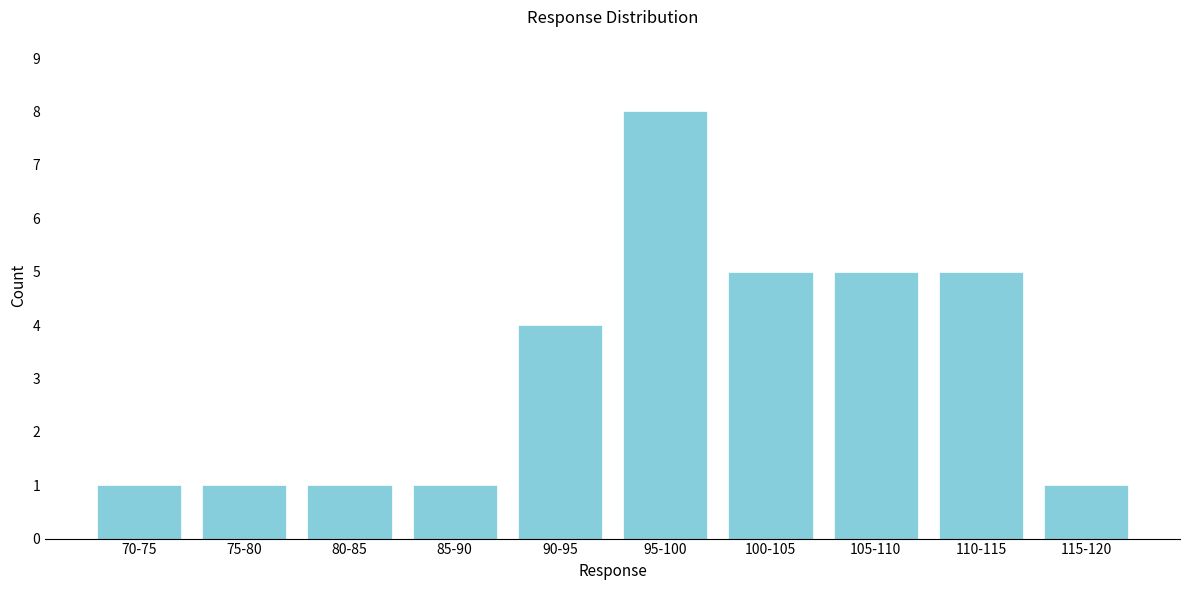

Reading left to right, extract all data points from this chart.

70-75=1	75-80=1	80-85=1	85-90=1	90-95=4	95-100=8	100-105=5	105-110=5	110-115=5	115-120=1